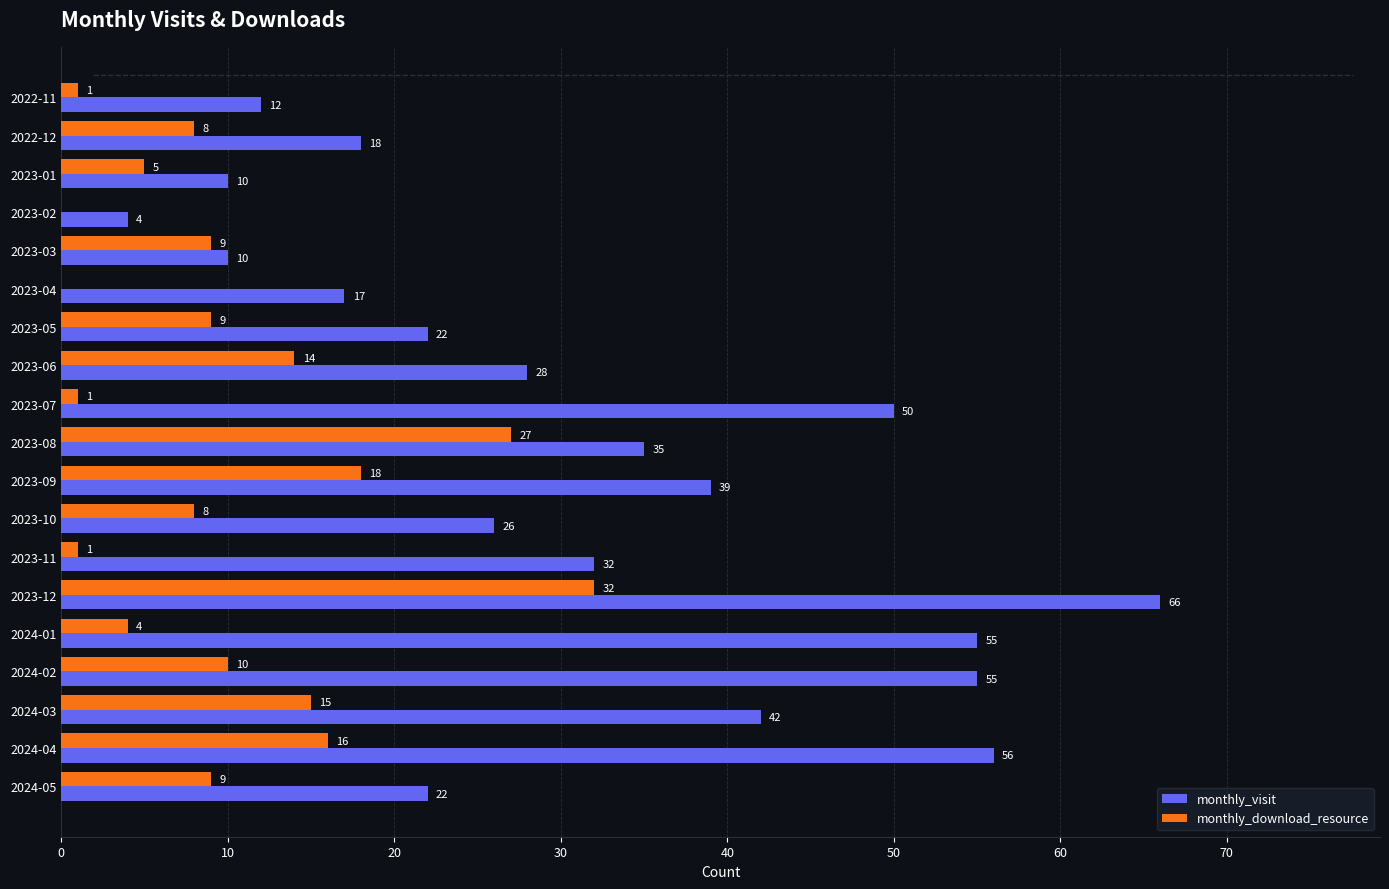

Which category has the highest value in the monthly_visit series?

2023-12